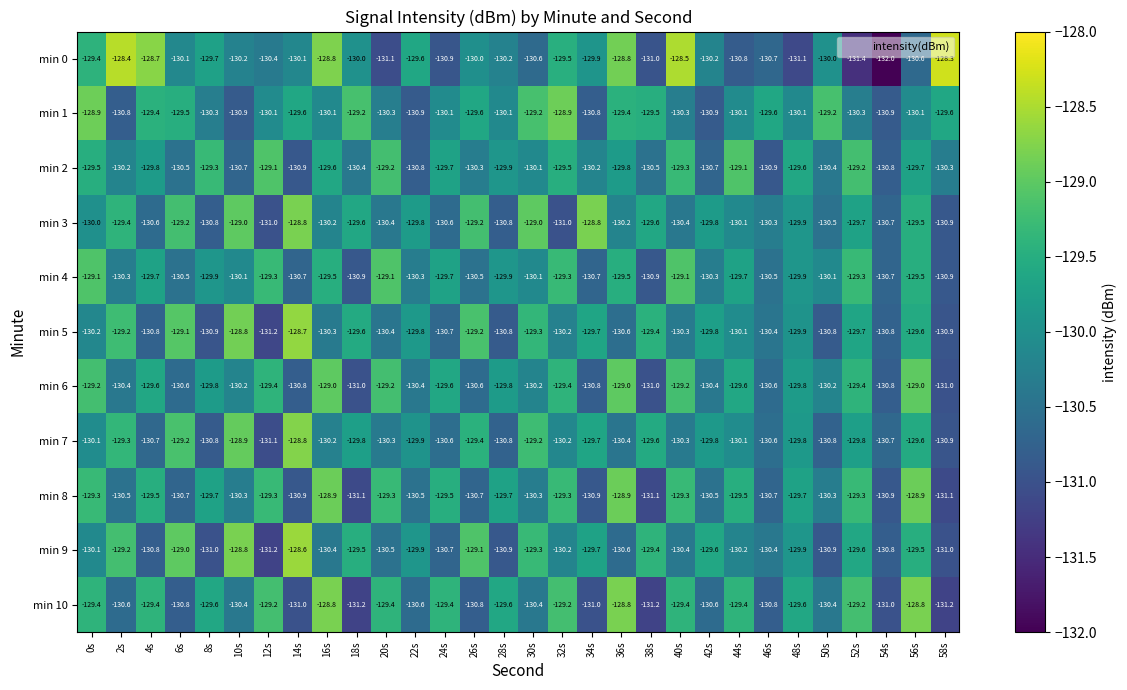

At which label is min 7 closest to -129?

10s